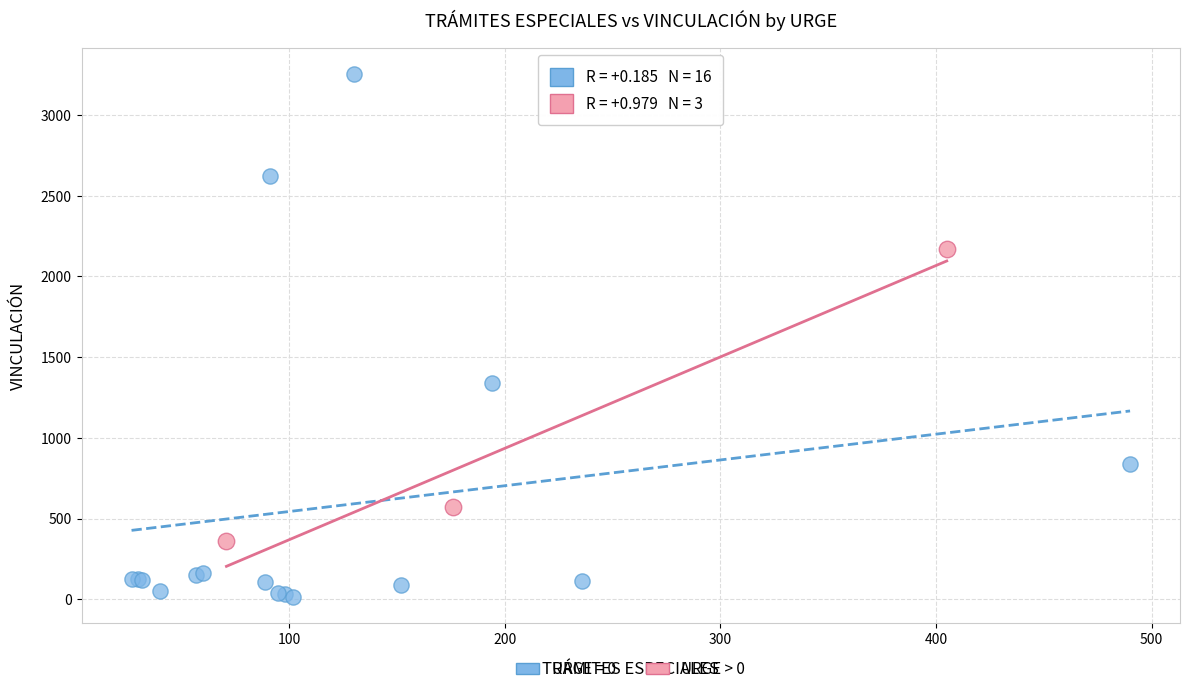

Which series reaches the minimum Y coordinate?

URGE = 0